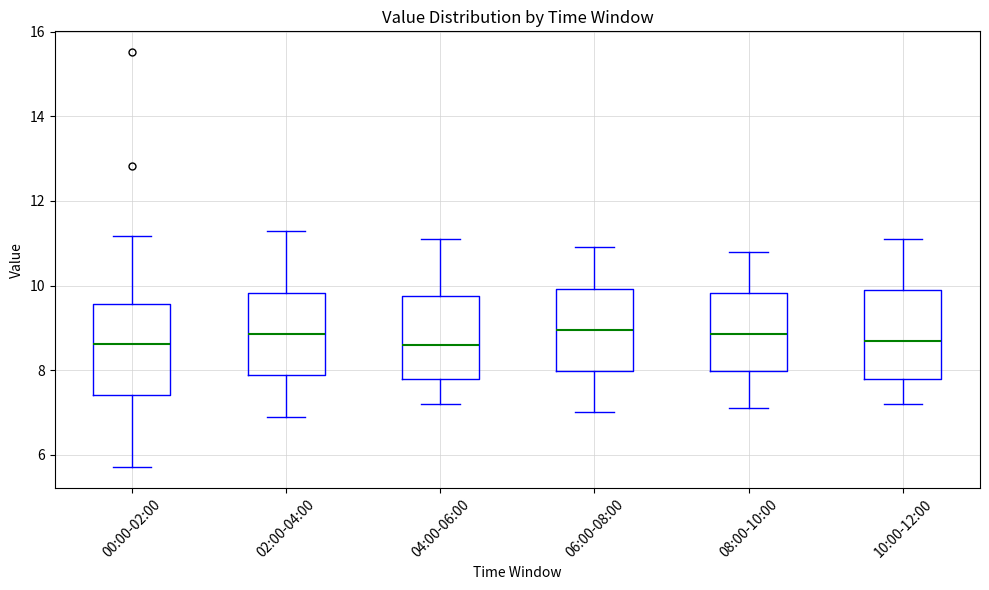

Reading left to right, read every box against the y-axis: the position of its median line, the range the box covers, and the ends of its whiskers. The values are not printed on the chart, so give them approximately, as read against the axis.

00:00-02:00: median 8.6, box 7.4 to 9.6, whiskers 5.8 to 11.2
02:00-04:00: median 8.8, box 7.8 to 9.8, whiskers 7.0 to 11.4
04:00-06:00: median 8.6, box 7.8 to 9.8, whiskers 7.2 to 11.2
06:00-08:00: median 9.0, box 8.0 to 10.0, whiskers 7.0 to 11.0
08:00-10:00: median 8.8, box 8.0 to 9.8, whiskers 7.2 to 10.8
10:00-12:00: median 8.8, box 7.8 to 10.0, whiskers 7.2 to 11.2